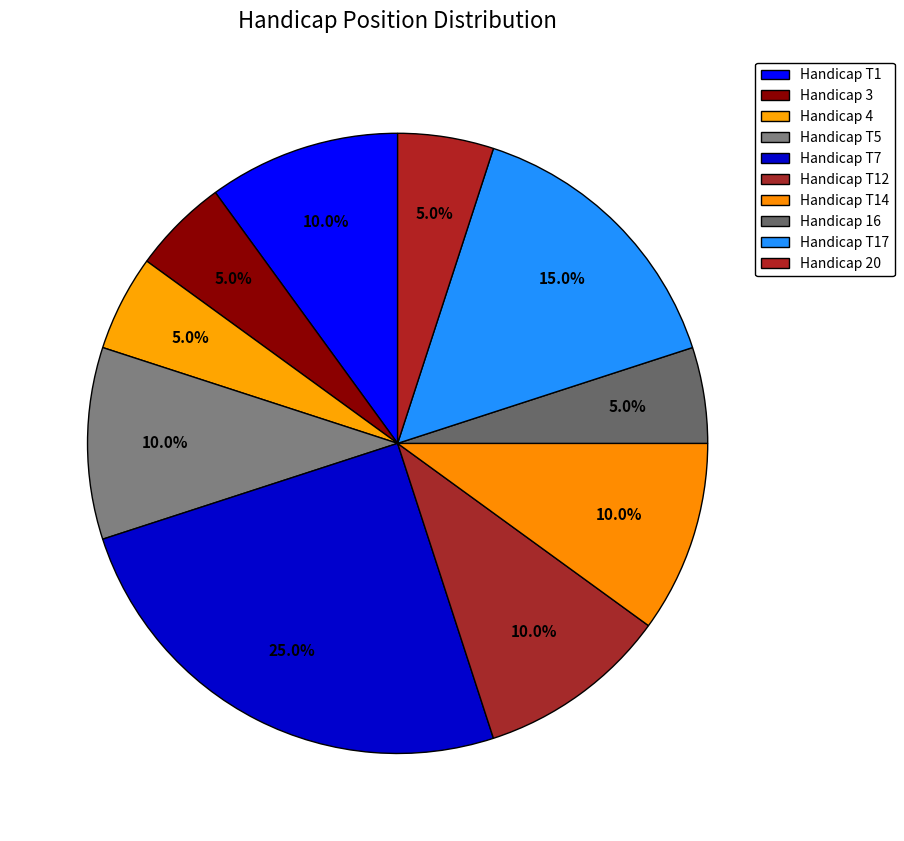

How many slices are in this pie chart?

10